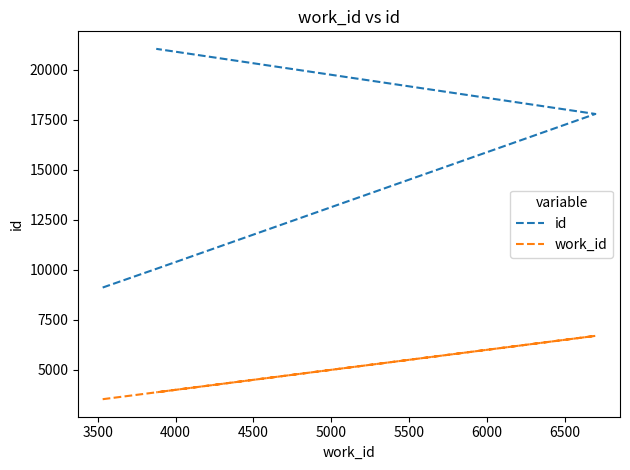

List the series in order of their peak value, lowest first.

work_id, id